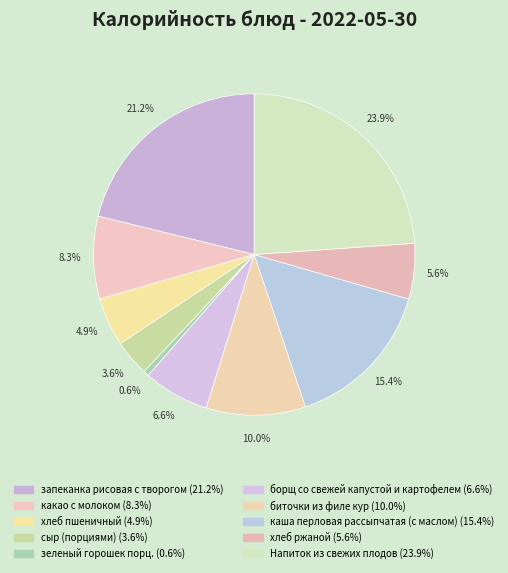

True or false: хлеб пшеничный accounts for 1% of the total.

False